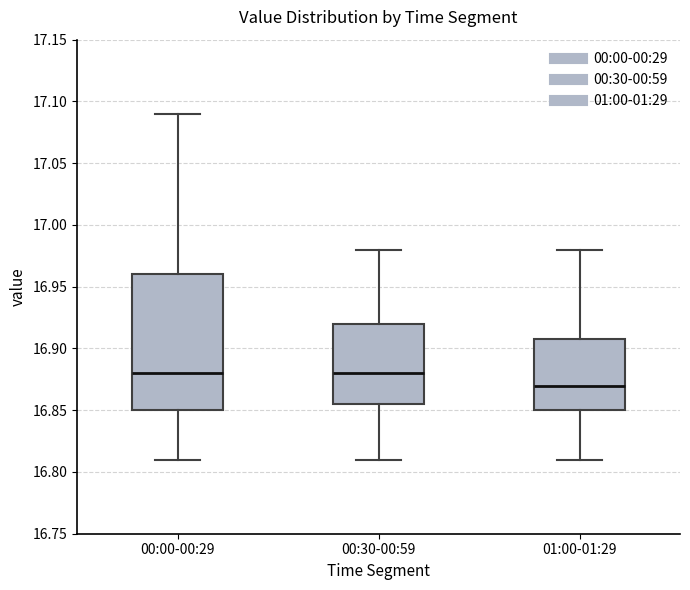

Which box has the lowest median line?

01:00-01:29